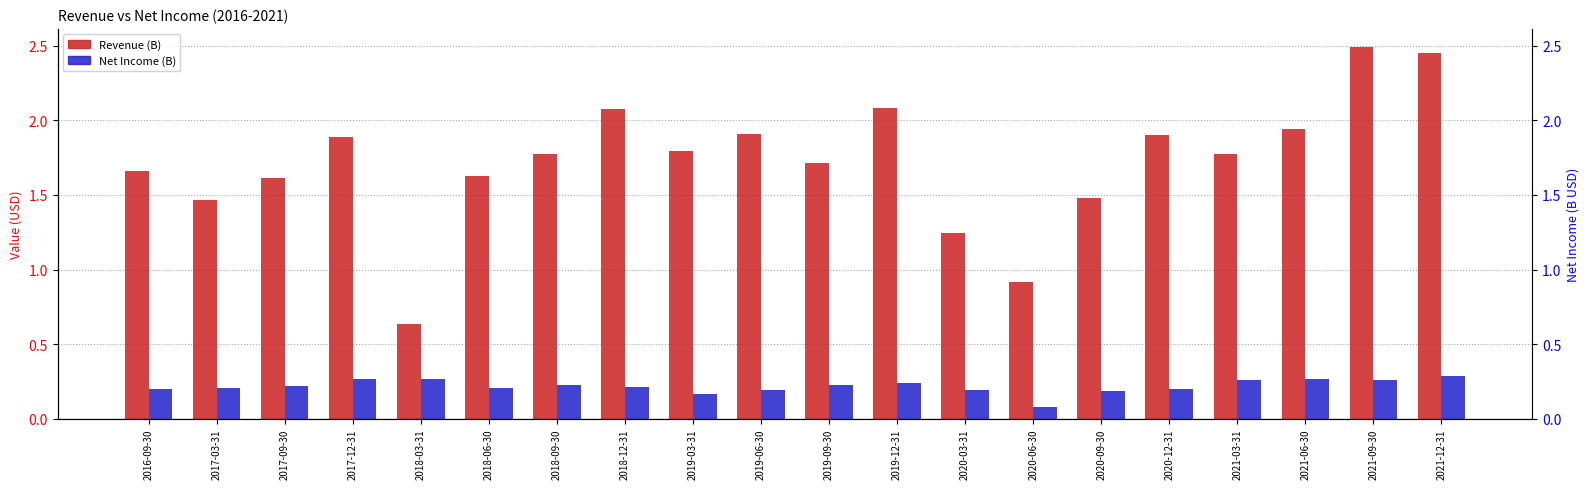

Which category has the lowest value across all series?

2020-06-30